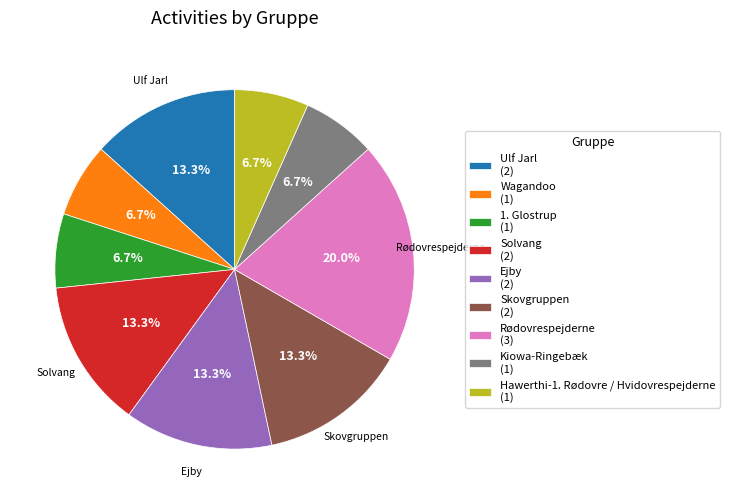

Between Wagandoo (1) and Ulf Jarl (2), which is larger?

Ulf Jarl (2)